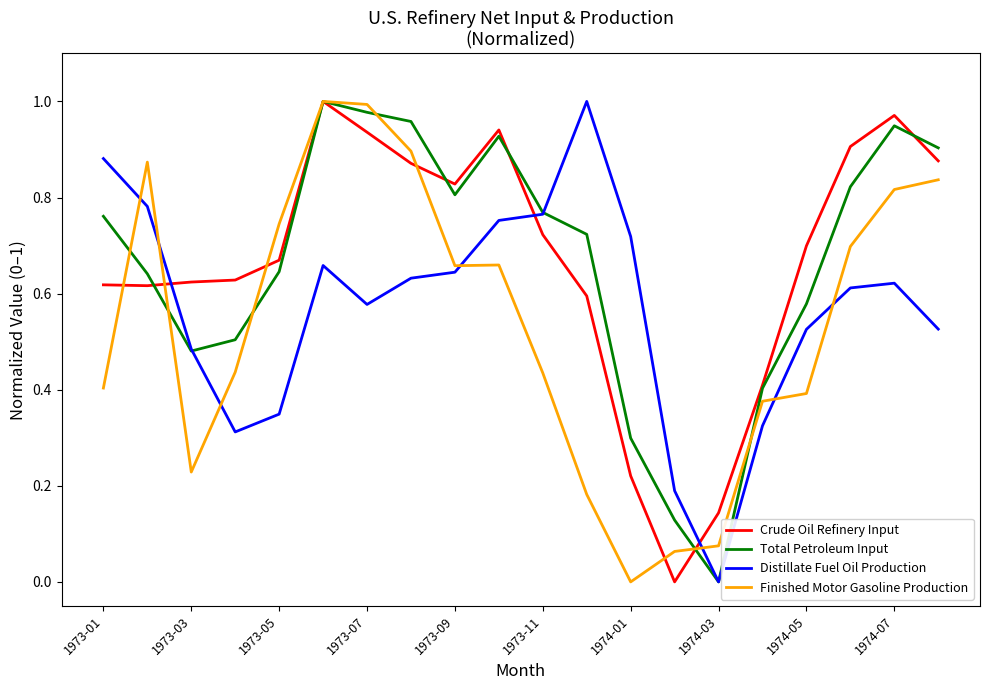

How many times do Finished Motor Gasoline Production and Distillate Fuel Oil Production cross each other?

7